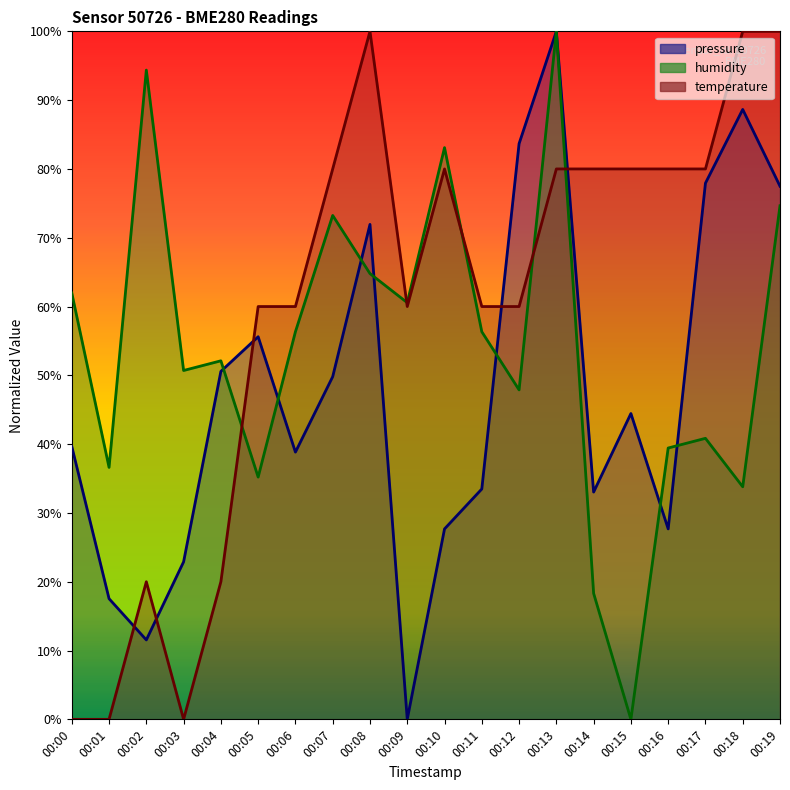

How many times do pressure and temperature cross each other?

5